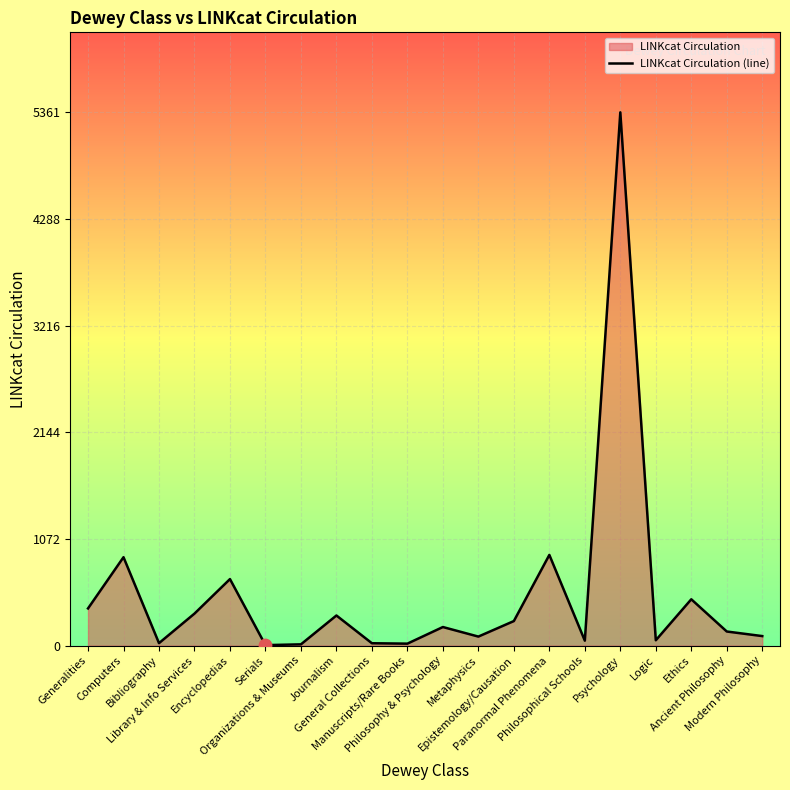

What is the change in value from Philosophy & Psychology to Paranormal Phenomena?

+725